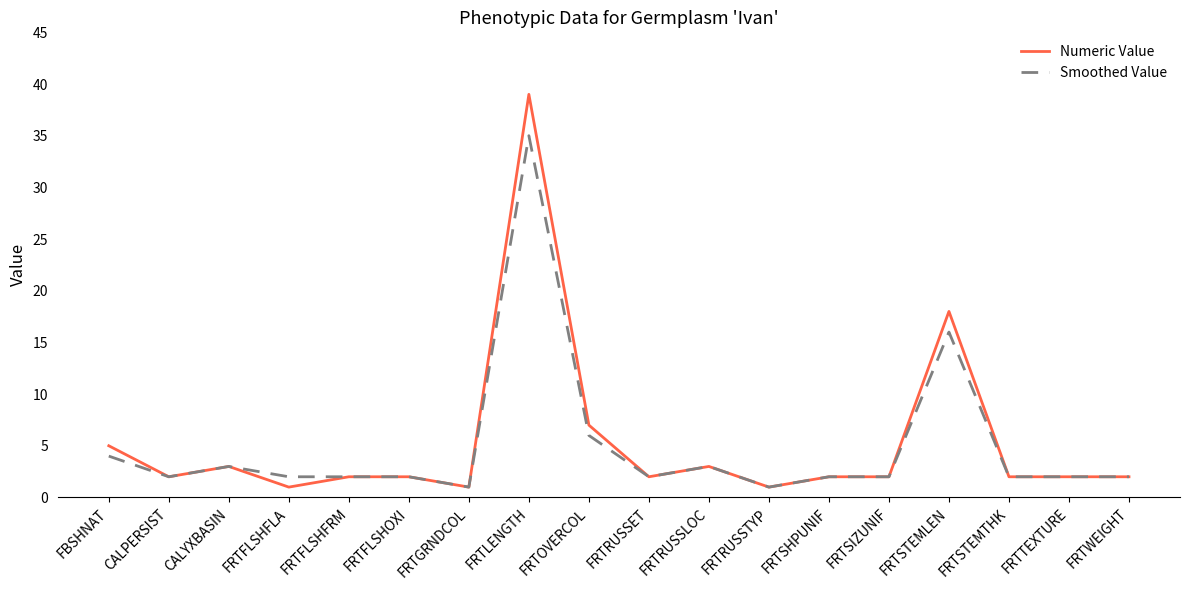

Is it true that Numeric Value equals 5 at FRTRUSSLOC?

False